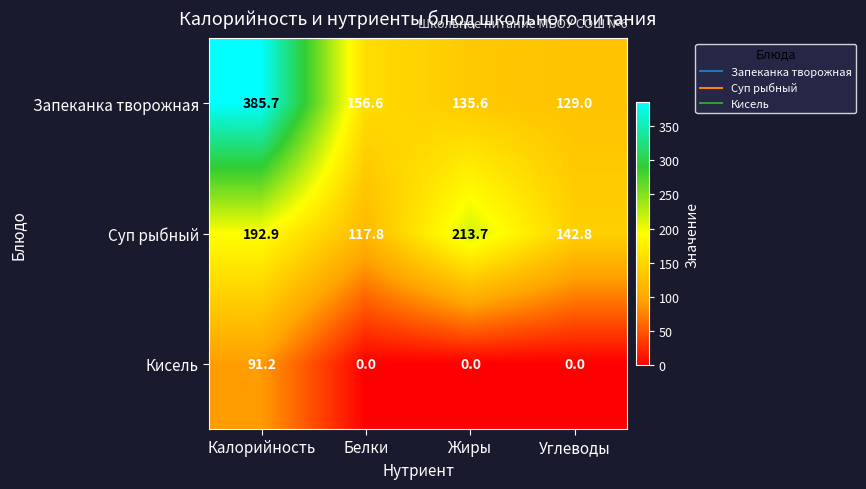

Reading right to left, transcribe all the data shown in this chart.

Запеканка творожная: 129.0	135.6	156.6	385.7
Суп рыбный: 142.8	213.7	117.8	192.9
Кисель: 0.0	0.0	0.0	91.2